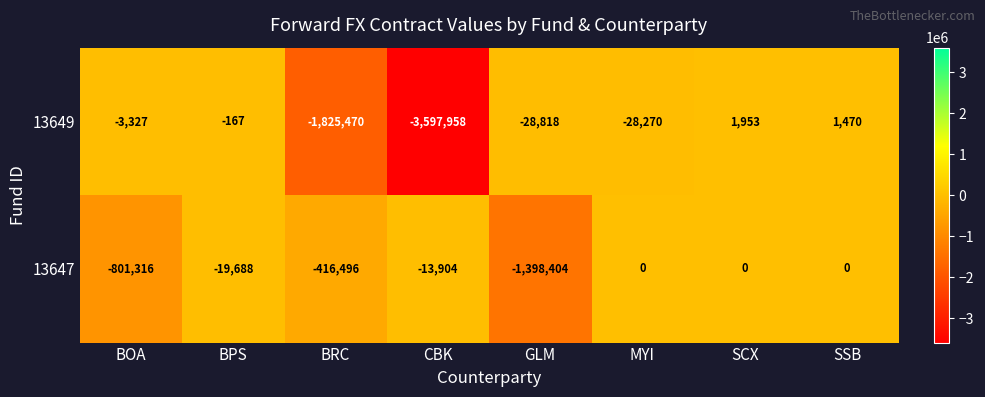

What is the minimum value shown in the chart?

-3597958